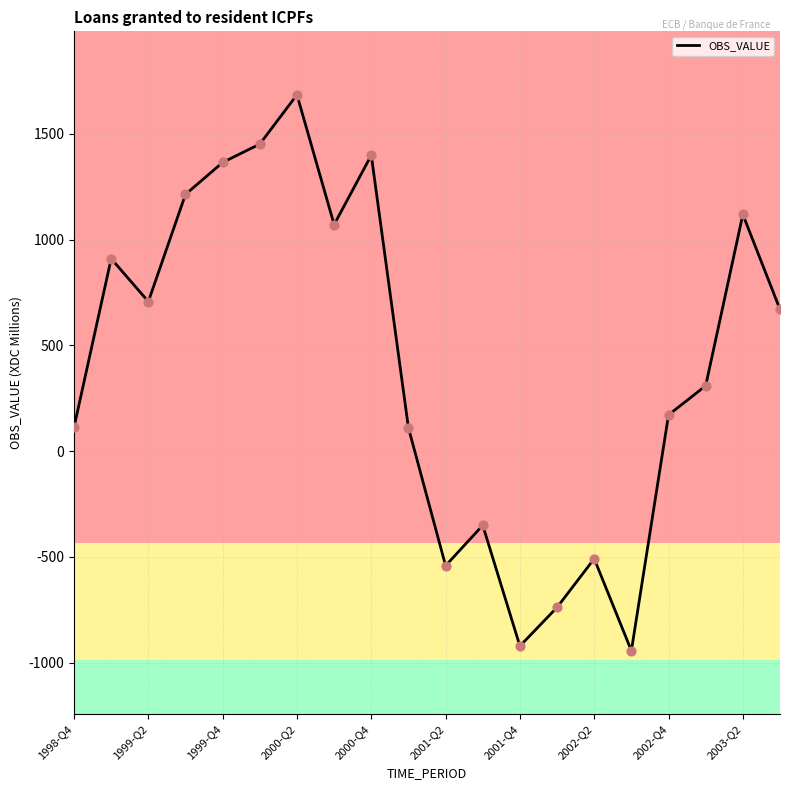

What is the minimum value shown in the chart?

-944